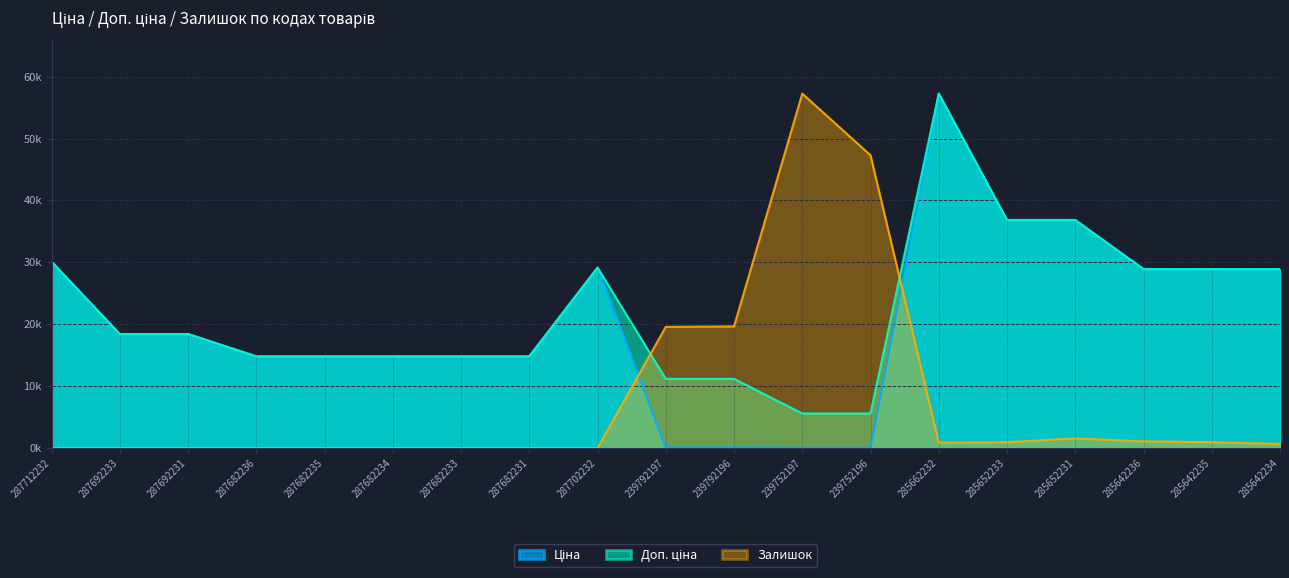

True or false: Залишок has a value of 11867.1 at 239792197.

False